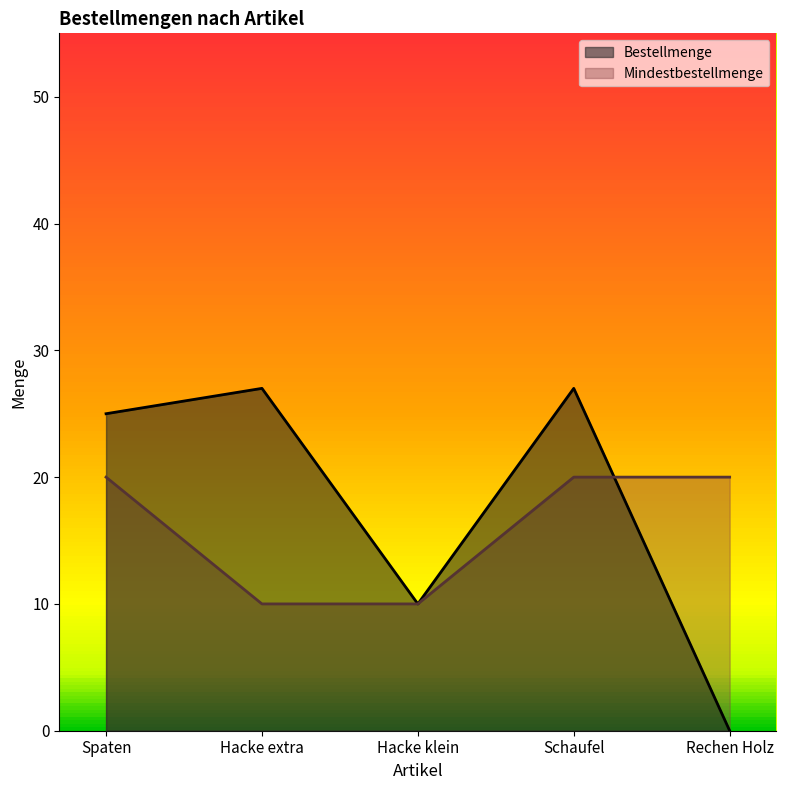

True or false: Mindestbestellmenge and Bestellmenge intersect in this chart.

True